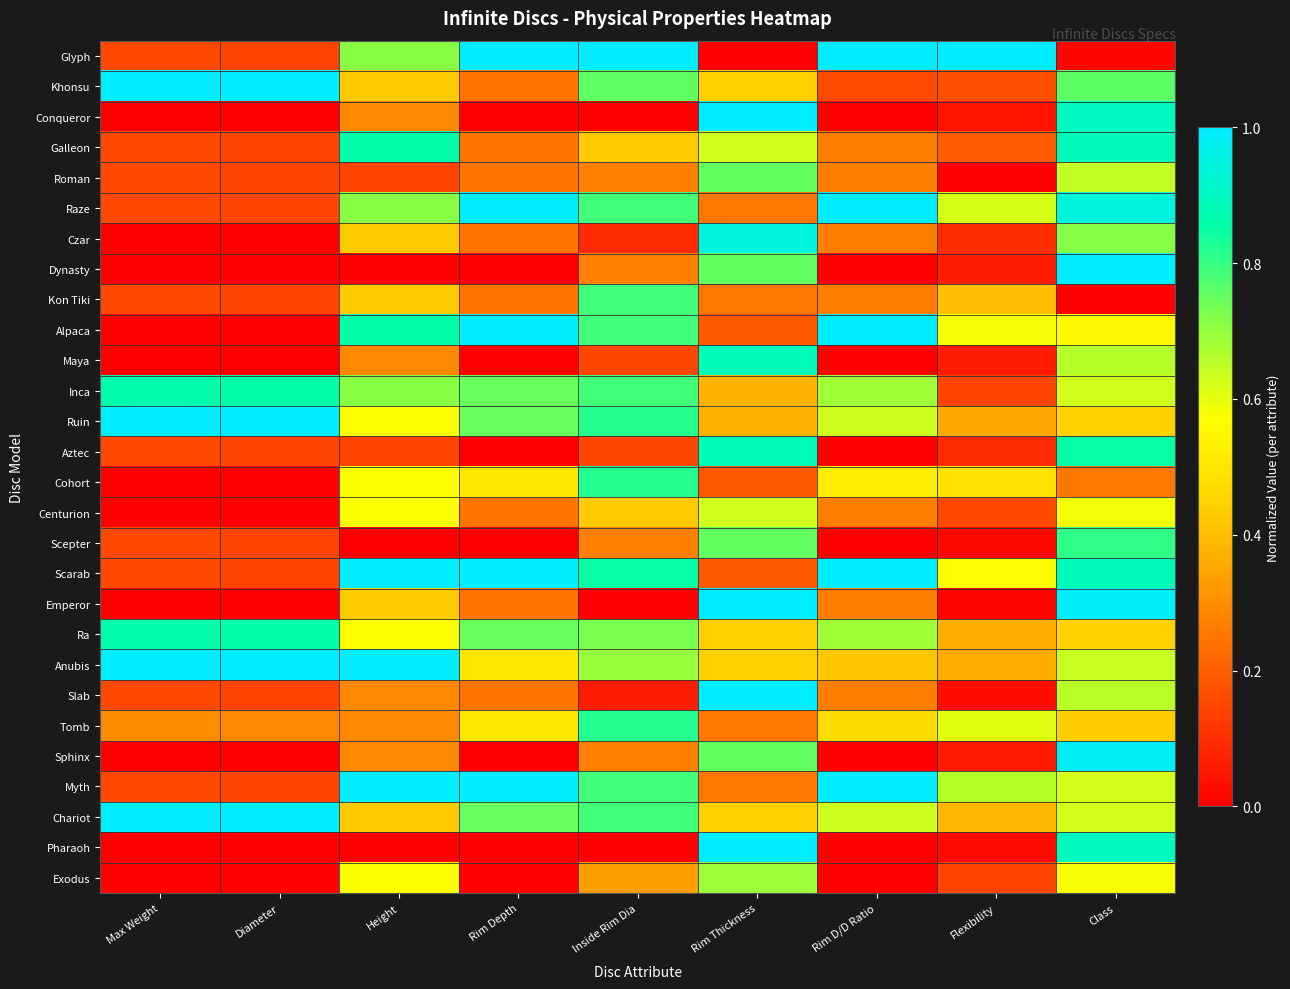

Reading left to right, list all the values displayed in this chart.

Glyph: Max Weight=0.2	Diameter=0.1	Height=0.7	Rim Depth=1.0	Inside Rim Dia=1.0	Rim Thickness=0.0	Rim D/D Ratio=1.0	Flexibility=1.0	Class=0.0
Khonsu: Max Weight=1.0	Diameter=1.0	Height=0.4	Rim Depth=0.2	Inside Rim Dia=0.8	Rim Thickness=0.4	Rim D/D Ratio=0.2	Flexibility=0.2	Class=0.8
Conqueror: Max Weight=0.0	Diameter=0.0	Height=0.3	Rim Depth=0.0	Inside Rim Dia=0.0	Rim Thickness=1.0	Rim D/D Ratio=0.0	Flexibility=0.0	Class=0.9
Galleon: Max Weight=0.2	Diameter=0.1	Height=0.9	Rim Depth=0.2	Inside Rim Dia=0.4	Rim Thickness=0.6	Rim D/D Ratio=0.3	Flexibility=0.2	Class=0.9
Roman: Max Weight=0.2	Diameter=0.1	Height=0.1	Rim Depth=0.2	Inside Rim Dia=0.3	Rim Thickness=0.8	Rim D/D Ratio=0.3	Flexibility=0.0	Class=0.6
Raze: Max Weight=0.2	Diameter=0.1	Height=0.7	Rim Depth=1.0	Inside Rim Dia=0.8	Rim Thickness=0.3	Rim D/D Ratio=1.0	Flexibility=0.6	Class=0.9
Czar: Max Weight=0.0	Diameter=0.0	Height=0.4	Rim Depth=0.2	Inside Rim Dia=0.1	Rim Thickness=0.9	Rim D/D Ratio=0.3	Flexibility=0.1	Class=0.7
Dynasty: Max Weight=0.0	Diameter=0.0	Height=0.0	Rim Depth=0.0	Inside Rim Dia=0.3	Rim Thickness=0.8	Rim D/D Ratio=0.0	Flexibility=0.1	Class=1.0
Kon Tiki: Max Weight=0.2	Diameter=0.1	Height=0.4	Rim Depth=0.2	Inside Rim Dia=0.8	Rim Thickness=0.3	Rim D/D Ratio=0.3	Flexibility=0.4	Class=0.0
Alpaca: Max Weight=0.0	Diameter=0.0	Height=0.9	Rim Depth=1.0	Inside Rim Dia=0.8	Rim Thickness=0.2	Rim D/D Ratio=1.0	Flexibility=0.6	Class=0.6
Maya: Max Weight=0.0	Diameter=0.0	Height=0.3	Rim Depth=0.0	Inside Rim Dia=0.2	Rim Thickness=0.9	Rim D/D Ratio=0.0	Flexibility=0.1	Class=0.7
Inca: Max Weight=0.9	Diameter=0.9	Height=0.7	Rim Depth=0.7	Inside Rim Dia=0.8	Rim Thickness=0.4	Rim D/D Ratio=0.7	Flexibility=0.1	Class=0.6
Ruin: Max Weight=1.0	Diameter=1.0	Height=0.6	Rim Depth=0.7	Inside Rim Dia=0.8	Rim Thickness=0.4	Rim D/D Ratio=0.6	Flexibility=0.3	Class=0.4
Aztec: Max Weight=0.2	Diameter=0.1	Height=0.1	Rim Depth=0.0	Inside Rim Dia=0.2	Rim Thickness=0.9	Rim D/D Ratio=0.0	Flexibility=0.1	Class=0.9
Cohort: Max Weight=0.0	Diameter=0.0	Height=0.6	Rim Depth=0.5	Inside Rim Dia=0.8	Rim Thickness=0.2	Rim D/D Ratio=0.5	Flexibility=0.5	Class=0.3
Centurion: Max Weight=0.0	Diameter=0.0	Height=0.6	Rim Depth=0.2	Inside Rim Dia=0.4	Rim Thickness=0.6	Rim D/D Ratio=0.3	Flexibility=0.2	Class=0.6
Scepter: Max Weight=0.2	Diameter=0.1	Height=0.0	Rim Depth=0.0	Inside Rim Dia=0.3	Rim Thickness=0.8	Rim D/D Ratio=0.0	Flexibility=0.0	Class=0.8
Scarab: Max Weight=0.2	Diameter=0.1	Height=1.0	Rim Depth=1.0	Inside Rim Dia=0.8	Rim Thickness=0.2	Rim D/D Ratio=1.0	Flexibility=0.6	Class=0.9
Emperor: Max Weight=0.0	Diameter=0.0	Height=0.4	Rim Depth=0.2	Inside Rim Dia=0.0	Rim Thickness=1.0	Rim D/D Ratio=0.3	Flexibility=0.0	Class=1.0
Ra: Max Weight=0.9	Diameter=0.9	Height=0.6	Rim Depth=0.7	Inside Rim Dia=0.7	Rim Thickness=0.4	Rim D/D Ratio=0.7	Flexibility=0.4	Class=0.4
Anubis: Max Weight=1.0	Diameter=1.0	Height=1.0	Rim Depth=0.5	Inside Rim Dia=0.7	Rim Thickness=0.4	Rim D/D Ratio=0.4	Flexibility=0.4	Class=0.6
Slab: Max Weight=0.2	Diameter=0.1	Height=0.3	Rim Depth=0.2	Inside Rim Dia=0.1	Rim Thickness=1.0	Rim D/D Ratio=0.3	Flexibility=0.0	Class=0.7
Tomb: Max Weight=0.3	Diameter=0.3	Height=0.3	Rim Depth=0.5	Inside Rim Dia=0.8	Rim Thickness=0.3	Rim D/D Ratio=0.5	Flexibility=0.6	Class=0.4
Sphinx: Max Weight=0.0	Diameter=0.0	Height=0.3	Rim Depth=0.0	Inside Rim Dia=0.3	Rim Thickness=0.8	Rim D/D Ratio=0.0	Flexibility=0.1	Class=1.0
Myth: Max Weight=0.2	Diameter=0.1	Height=1.0	Rim Depth=1.0	Inside Rim Dia=0.8	Rim Thickness=0.3	Rim D/D Ratio=1.0	Flexibility=0.7	Class=0.6
Chariot: Max Weight=1.0	Diameter=1.0	Height=0.4	Rim Depth=0.7	Inside Rim Dia=0.8	Rim Thickness=0.4	Rim D/D Ratio=0.6	Flexibility=0.4	Class=0.6
Pharaoh: Max Weight=0.0	Diameter=0.0	Height=0.0	Rim Depth=0.0	Inside Rim Dia=0.0	Rim Thickness=1.0	Rim D/D Ratio=0.0	Flexibility=0.0	Class=0.9
Exodus: Max Weight=0.0	Diameter=0.0	Height=0.6	Rim Depth=0.0	Inside Rim Dia=0.3	Rim Thickness=0.7	Rim D/D Ratio=0.0	Flexibility=0.1	Class=0.6